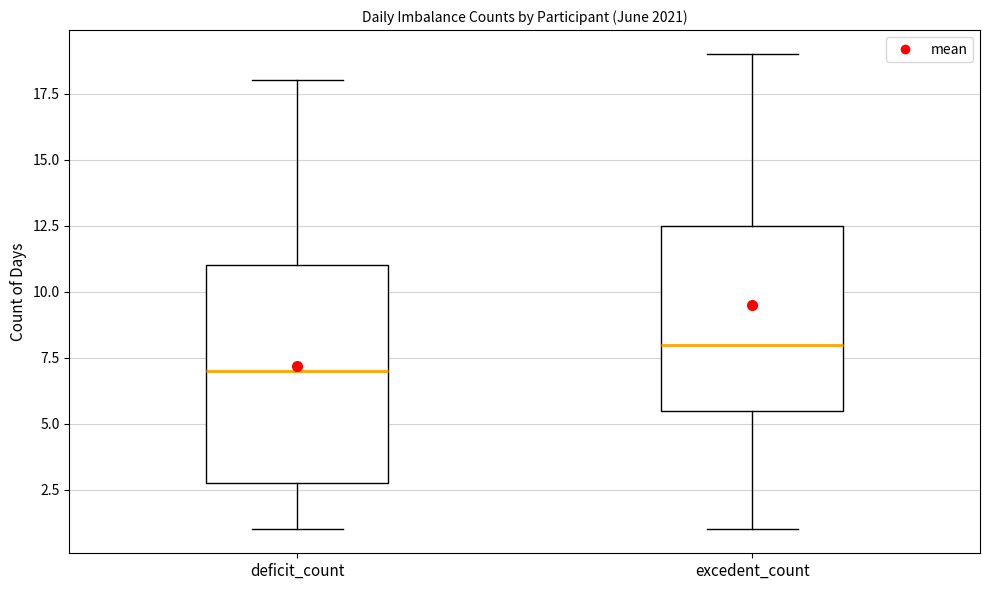

Which box has the highest median line?

excedent_count